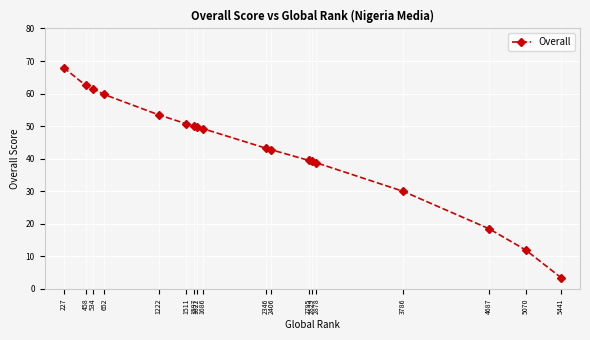

What is the average value?

42.9